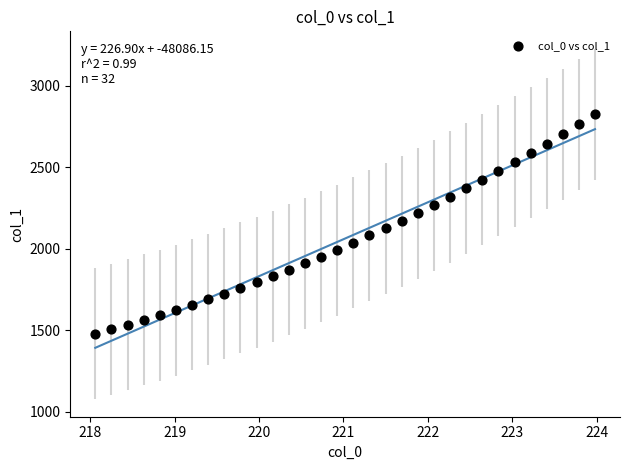

What is the range of Y values (max minus min)?

1347.2